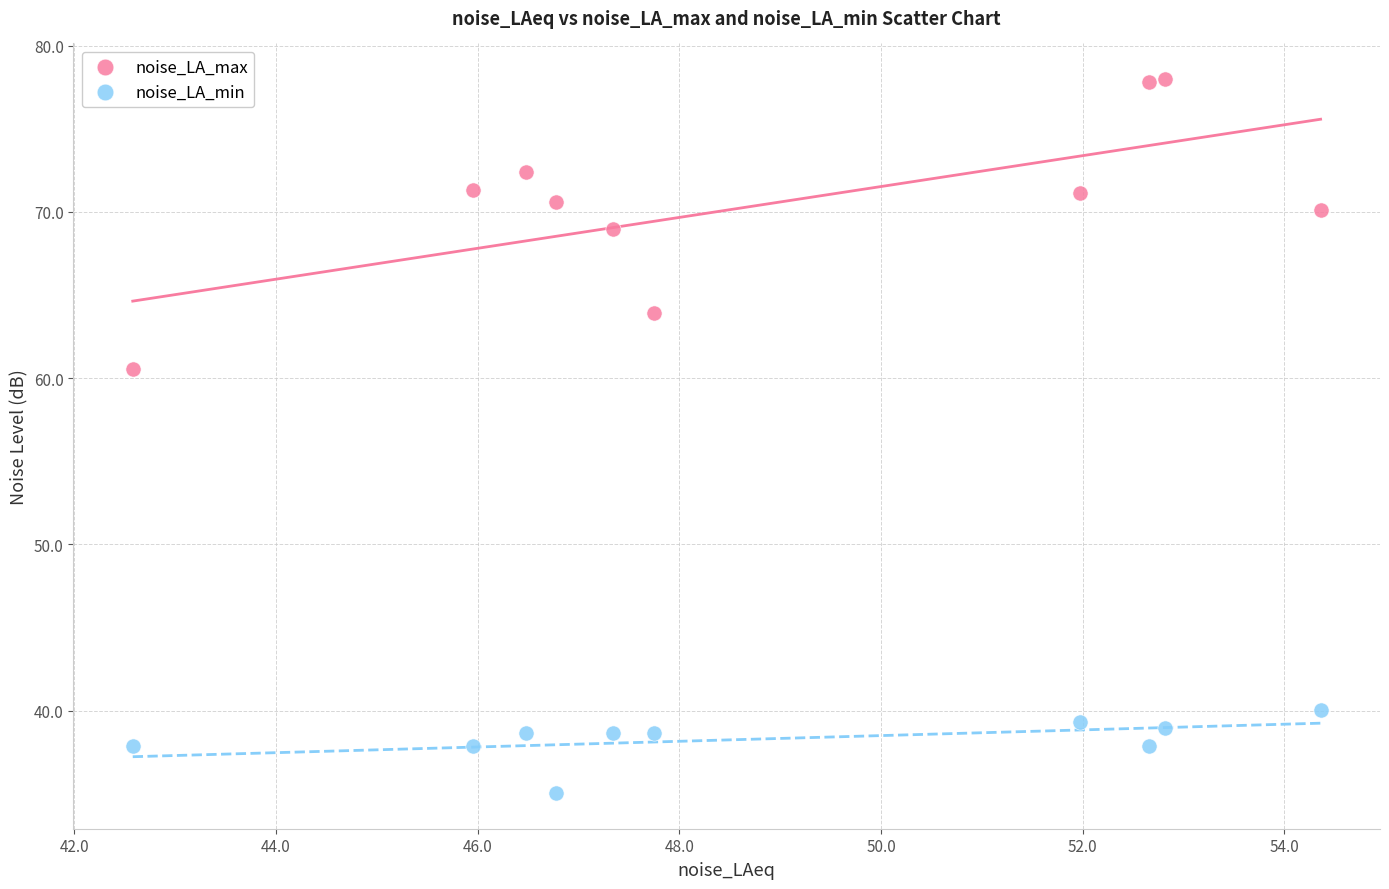

Which series has the widest spread of Y values?

noise_LA_max